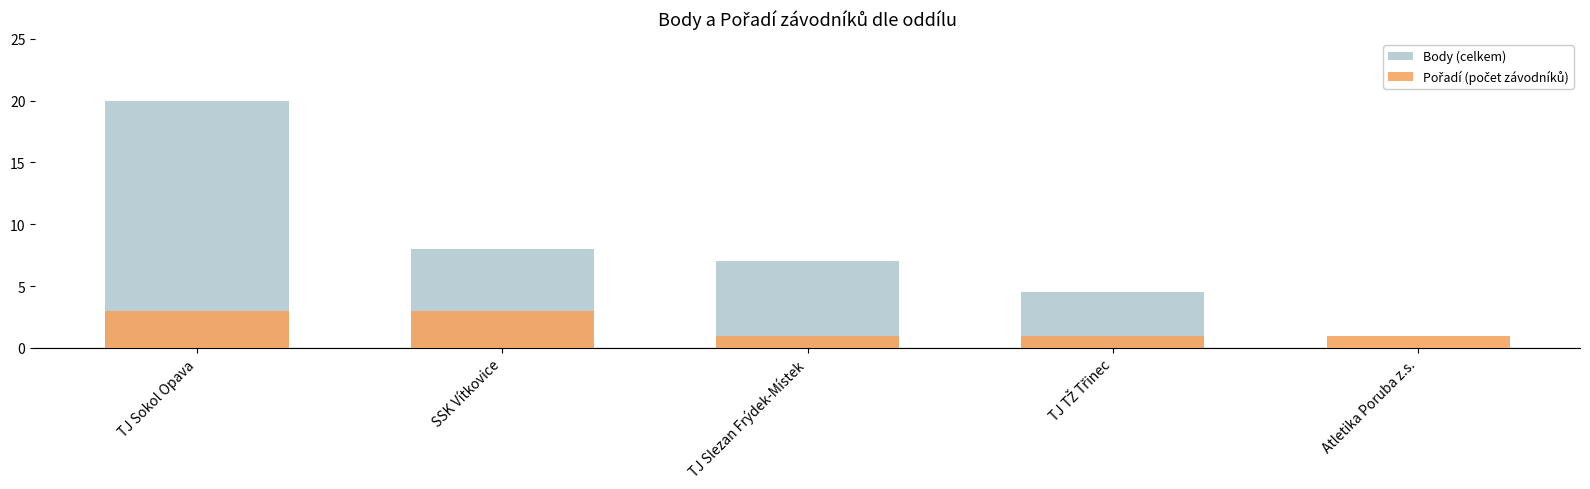

At which category does the chart reach its minimum across all series?

Atletika Poruba z.s.